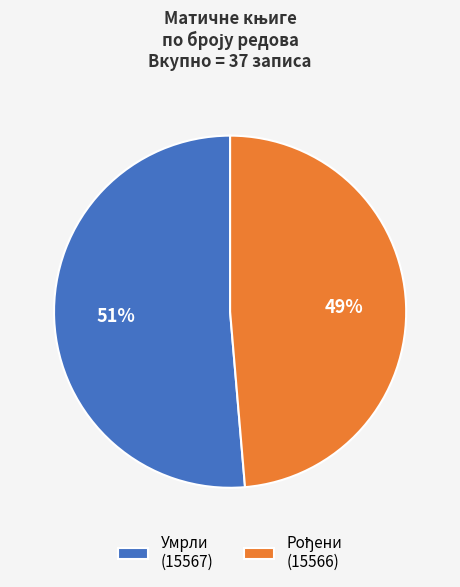

The Умрли (15567) slice represents 51% of the pie. True or false?

True